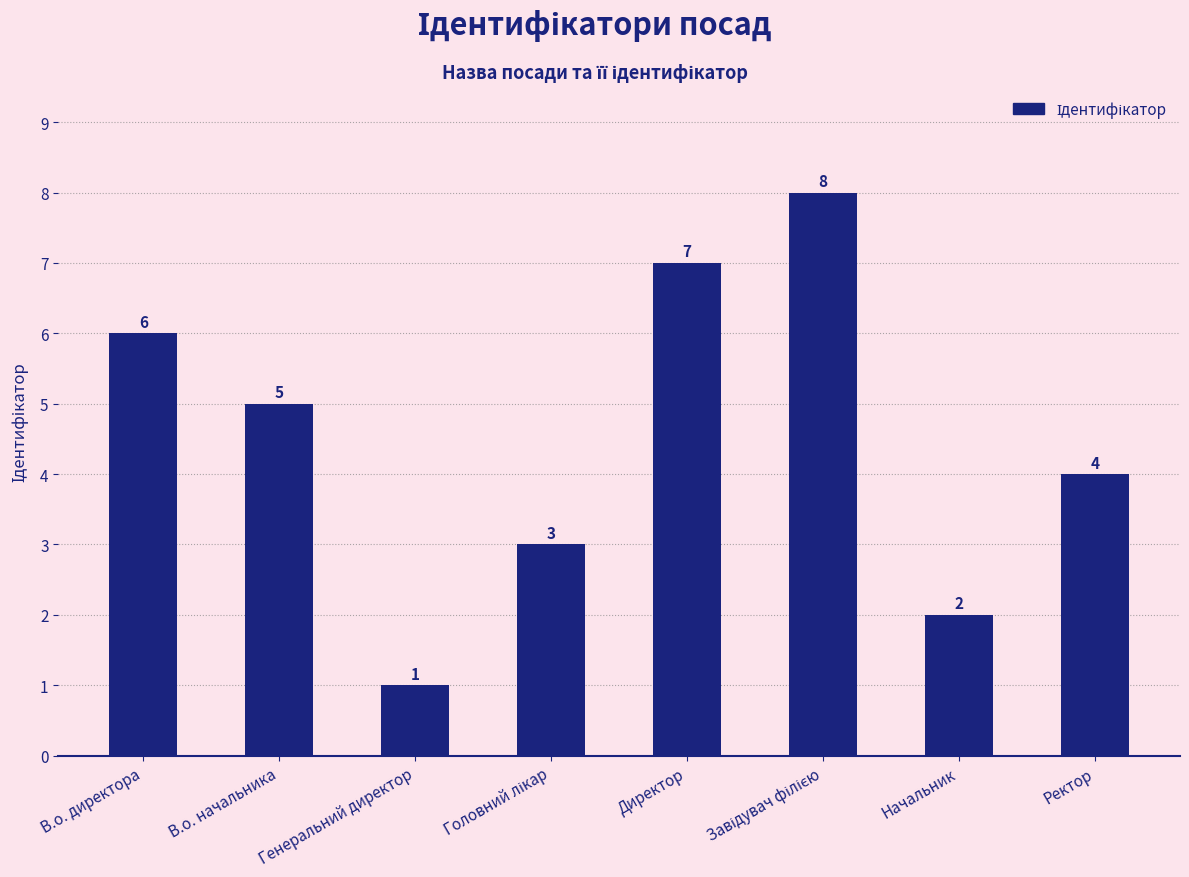

Where does the data first go above 5?

В.о. директора